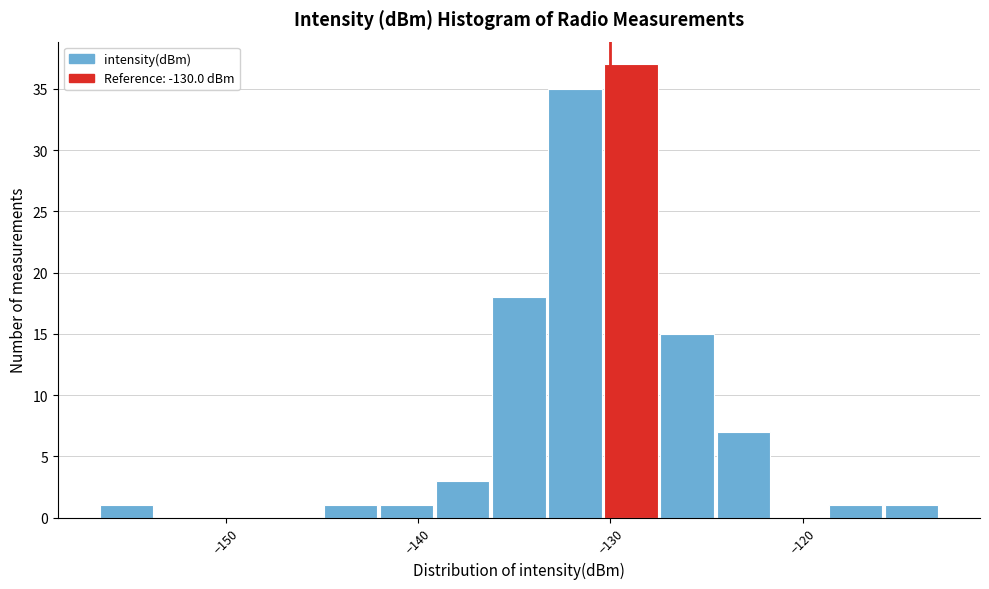

Around what value on the x-axis is the tallest bar? Give the approximate position of its centre, as read against the axis.

-129